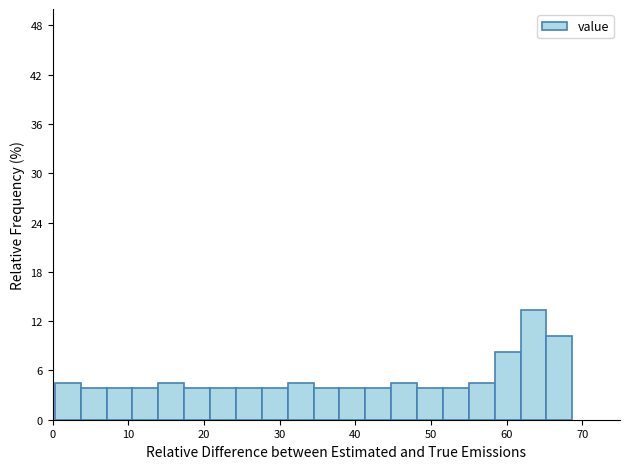

Read against the x-axis, roughly where is the centre of the tallest bar?

64